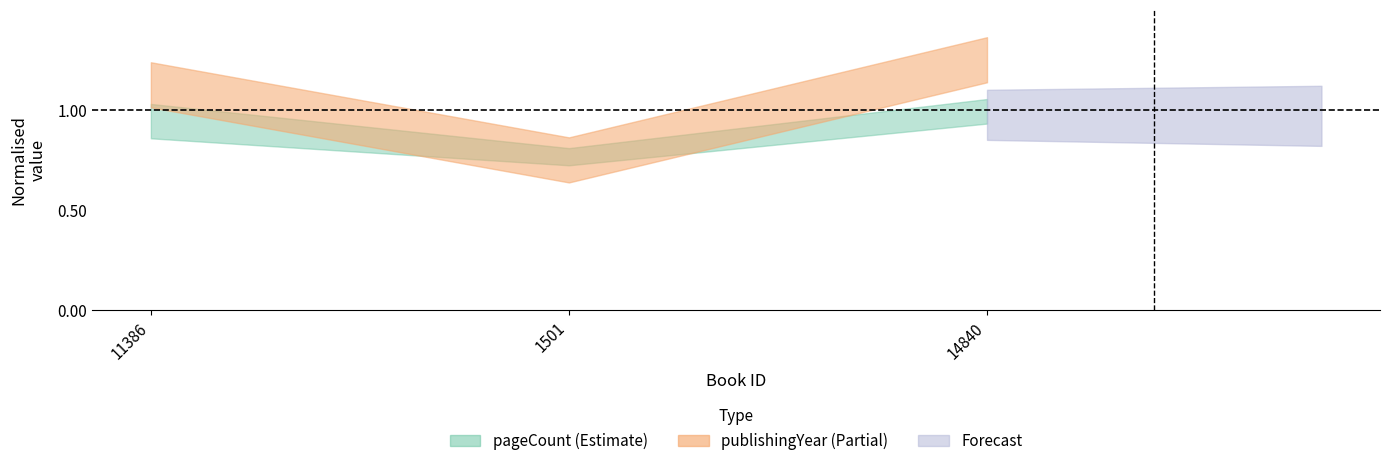

What is the label of the 1st point from the left?

11386